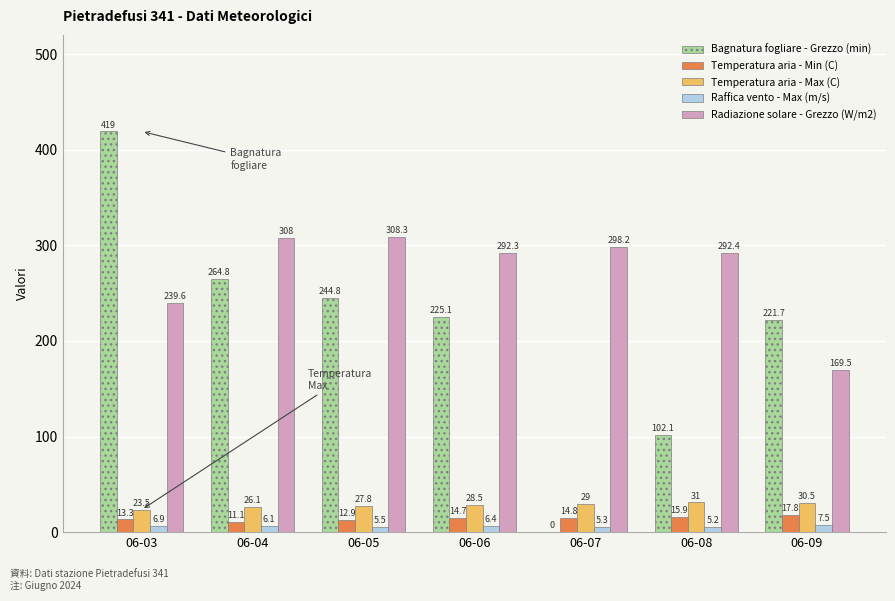

What is the approximate value of Temperatura aria - Min (C) at 06-08?

15.9